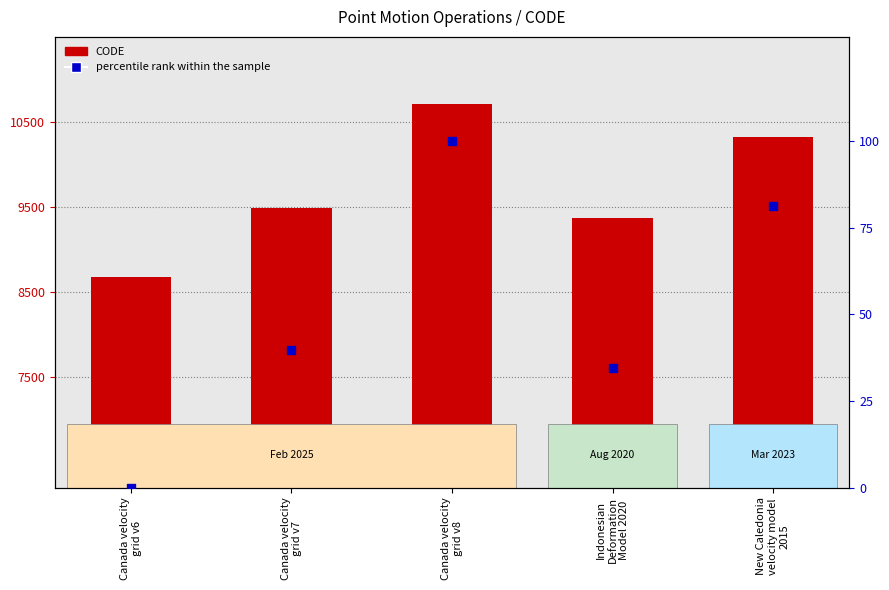

At which category is the sum across all series the highest?

Canada velocity
grid v8